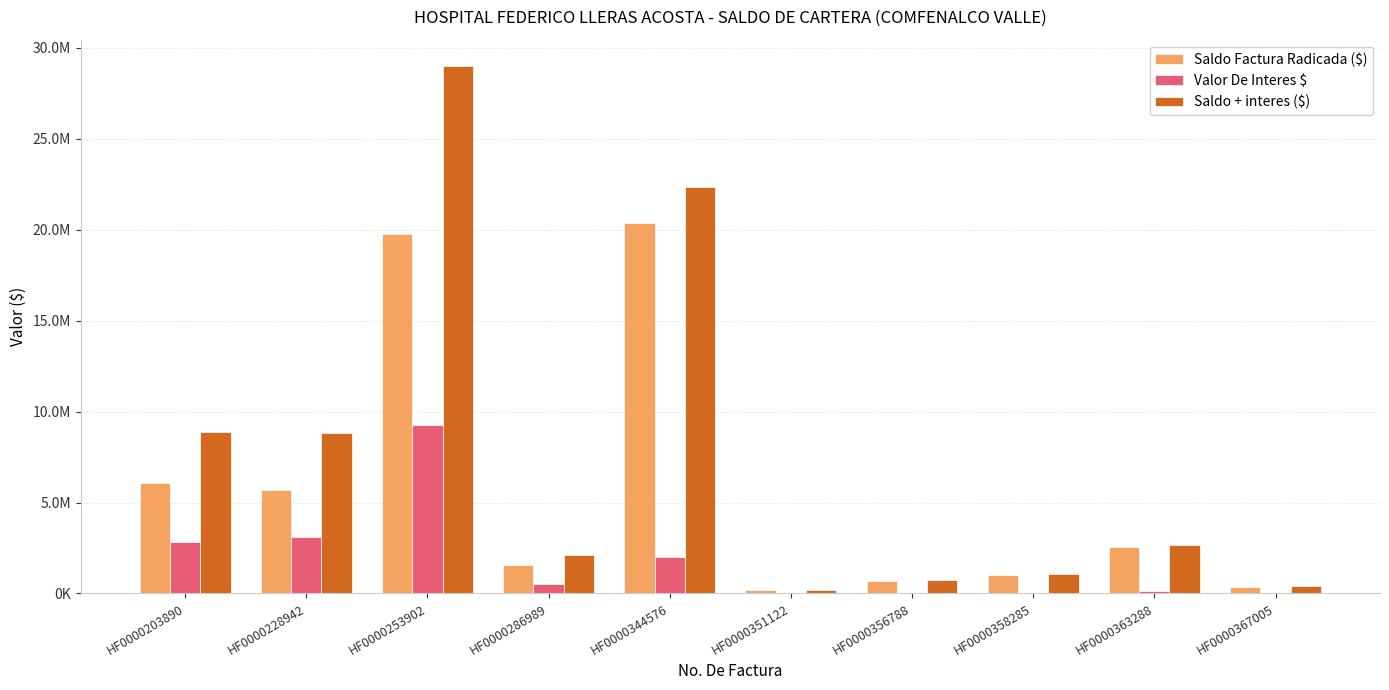

The value of Saldo Factura Radicada ($) at HF0000356788 is 903700. True or false?

False